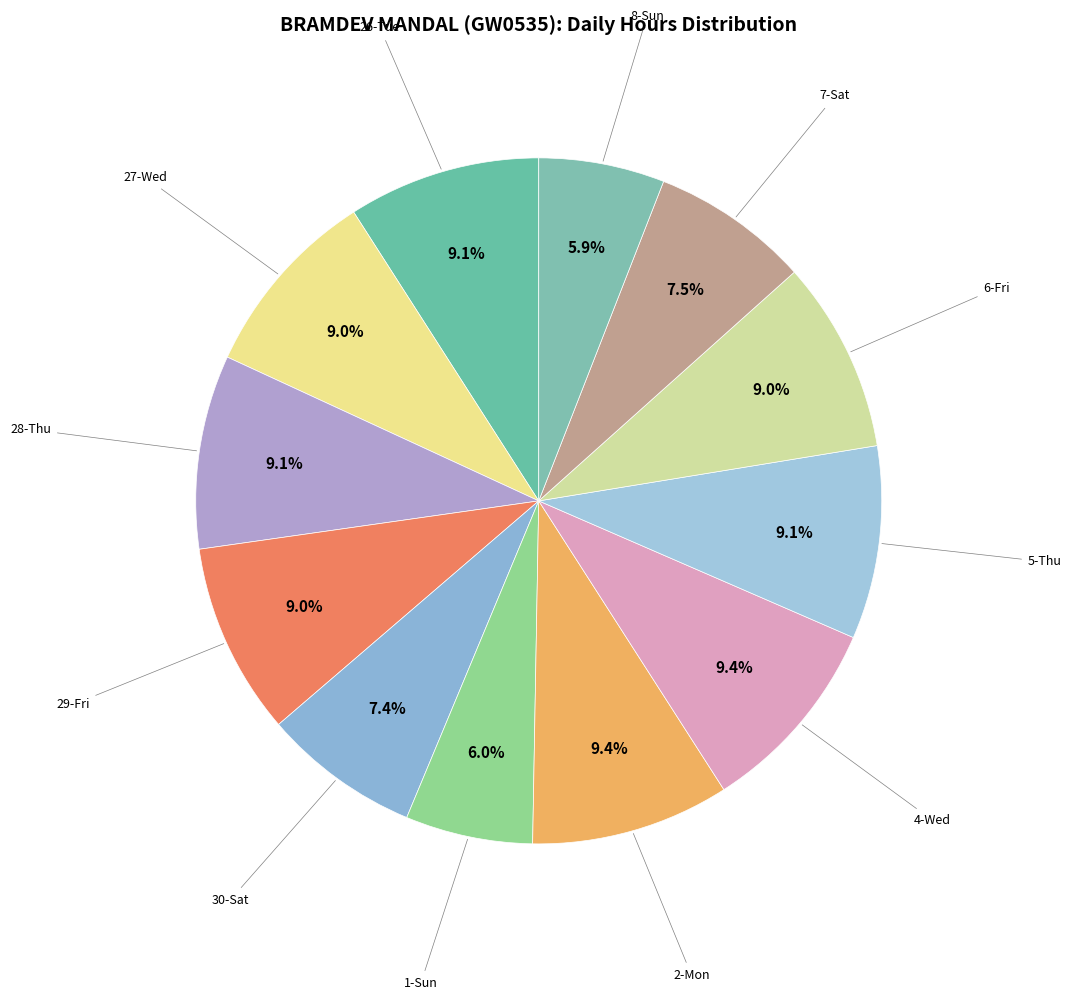

To the nearest percent, what is the difference between the largest and smallest slice percentages?

3%